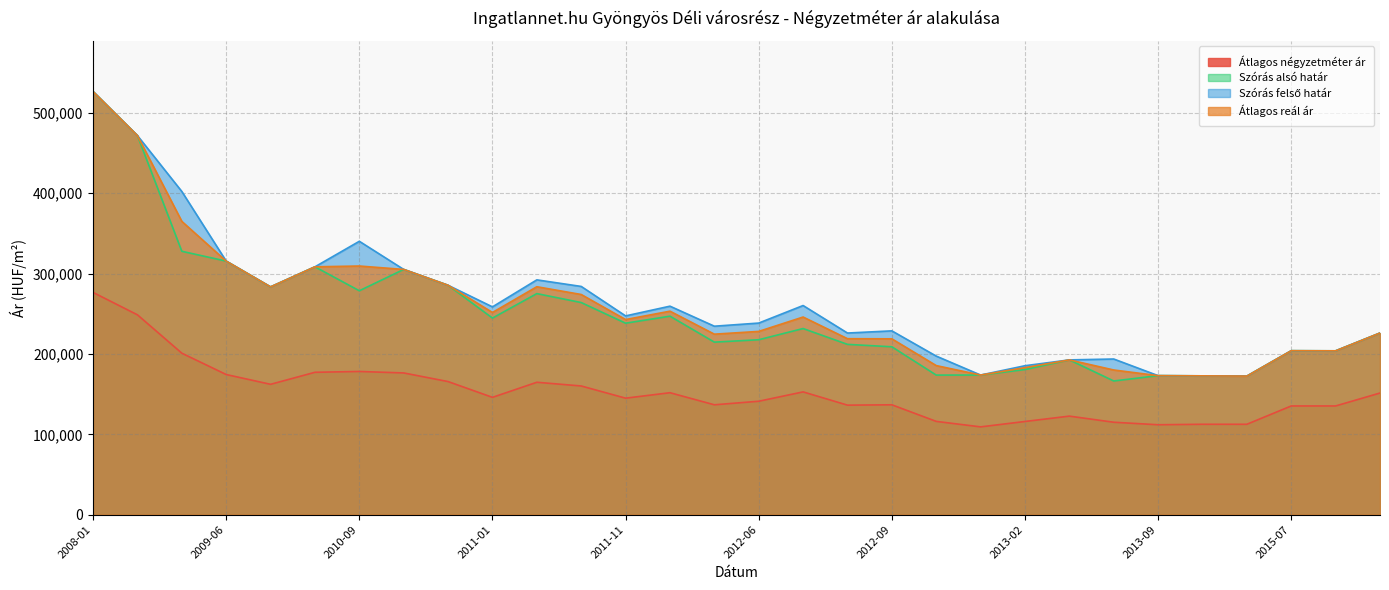

Which series has the widest spread of values?

Szórás alsó határ